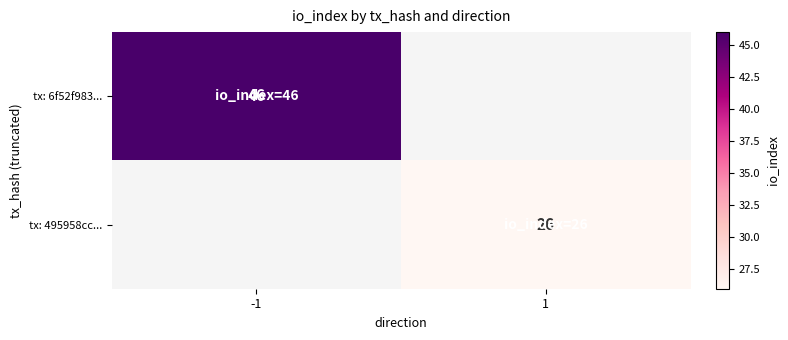

The value of tx: 495958cc... at 1 is 26. True or false?

True